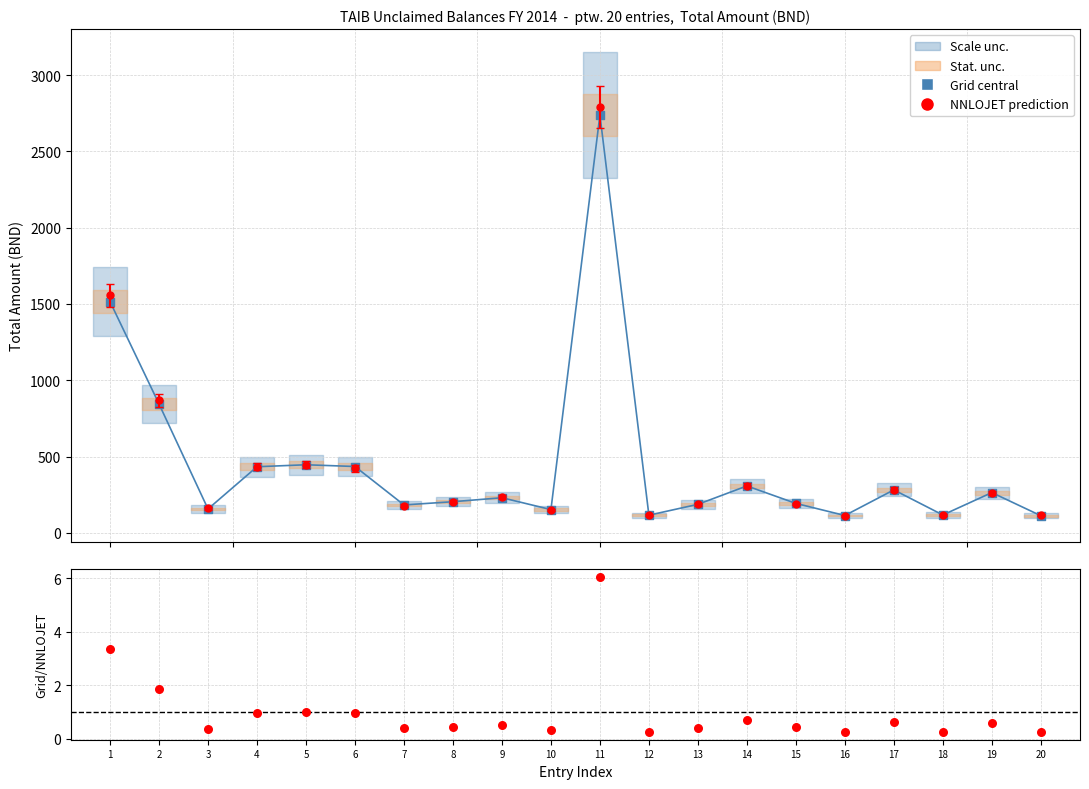

What is the total value across all series at 8?

204.6